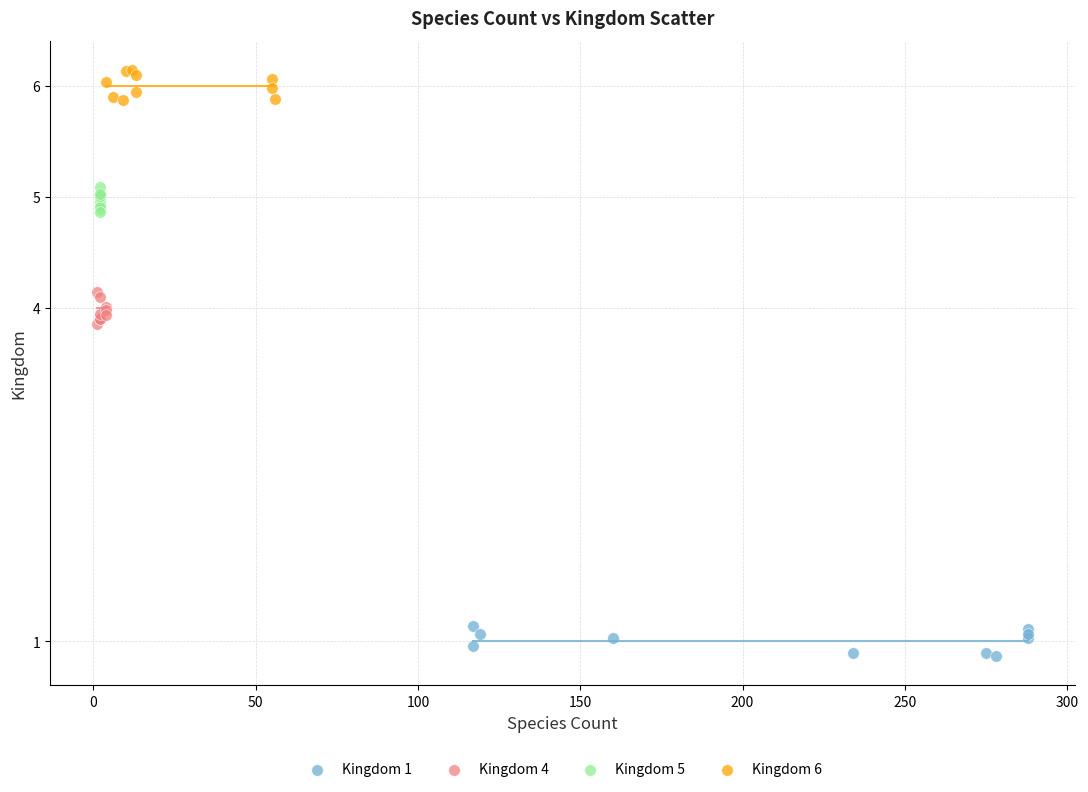

Which series contains the highest Y value?

Kingdom 6